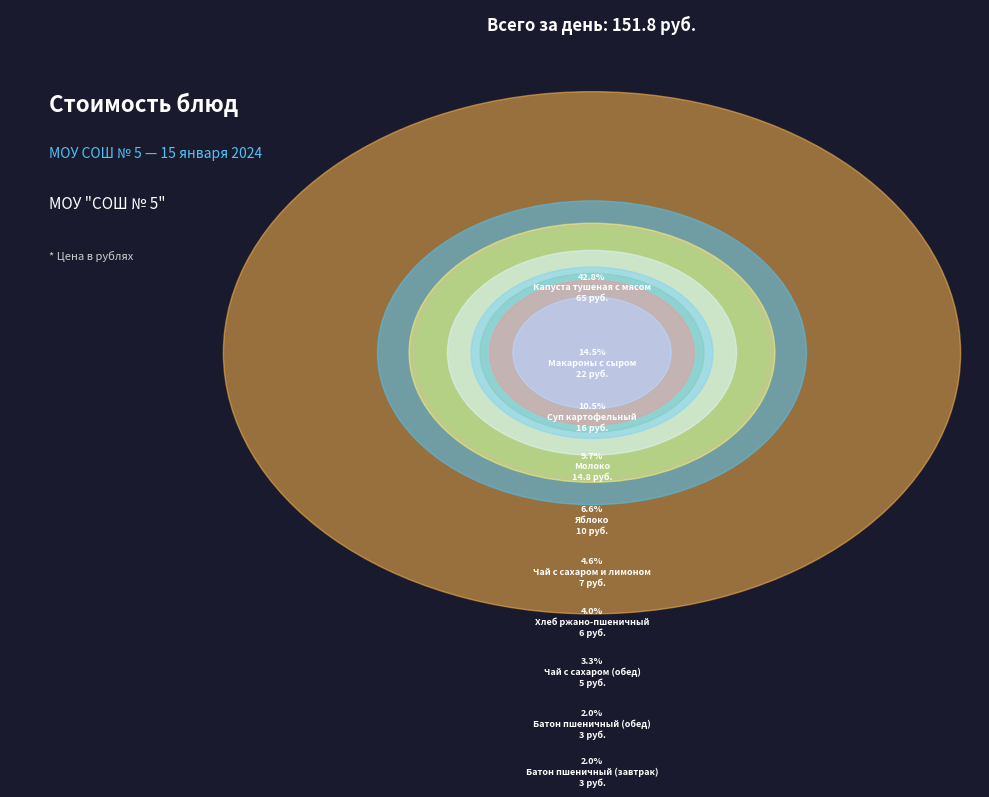

Do Батон пшеничный (обед) and Капуста тушеная с мясом together represent more than half of the pie?

No